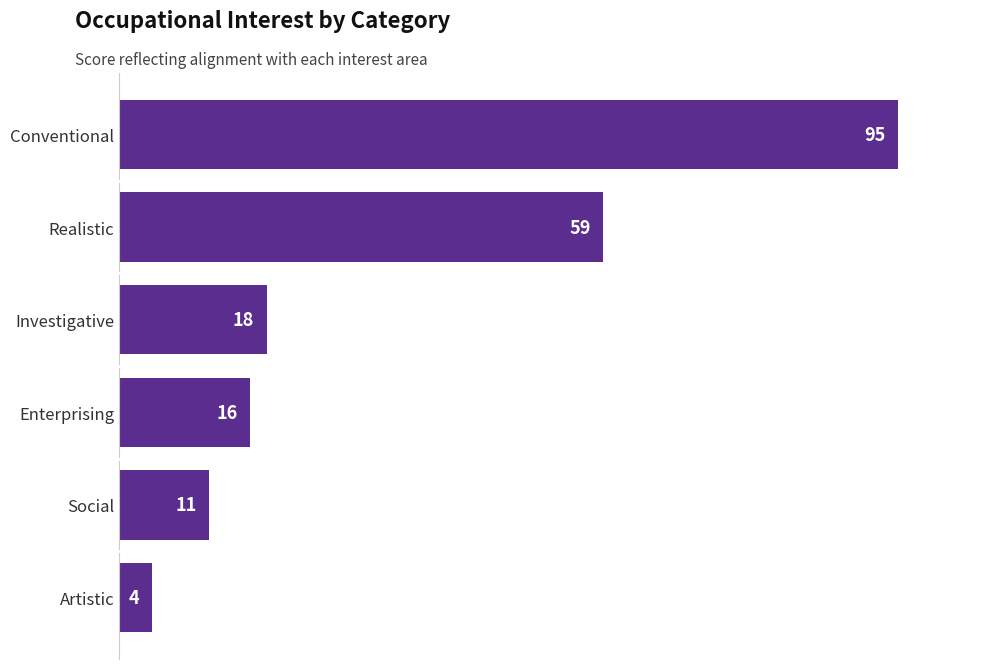

What is the sum of all values?

203